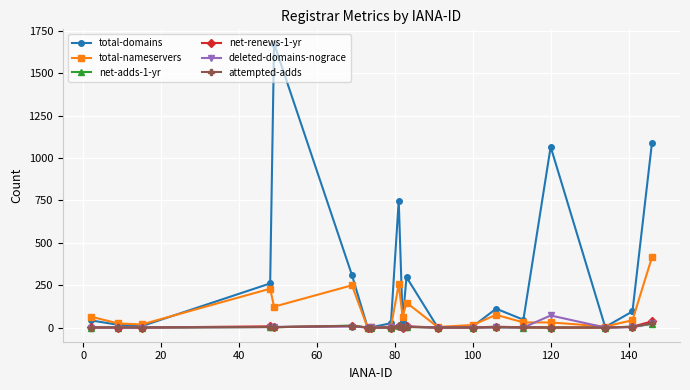

Which series has the largest range (max minus min)?

total-domains